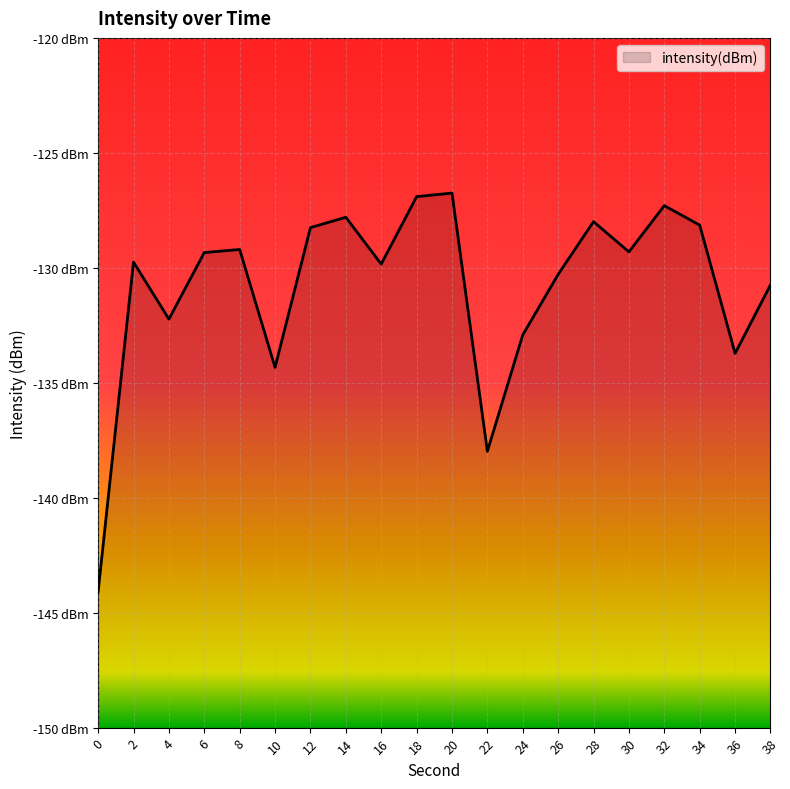

The value at 8 is -129.2. True or false?

True